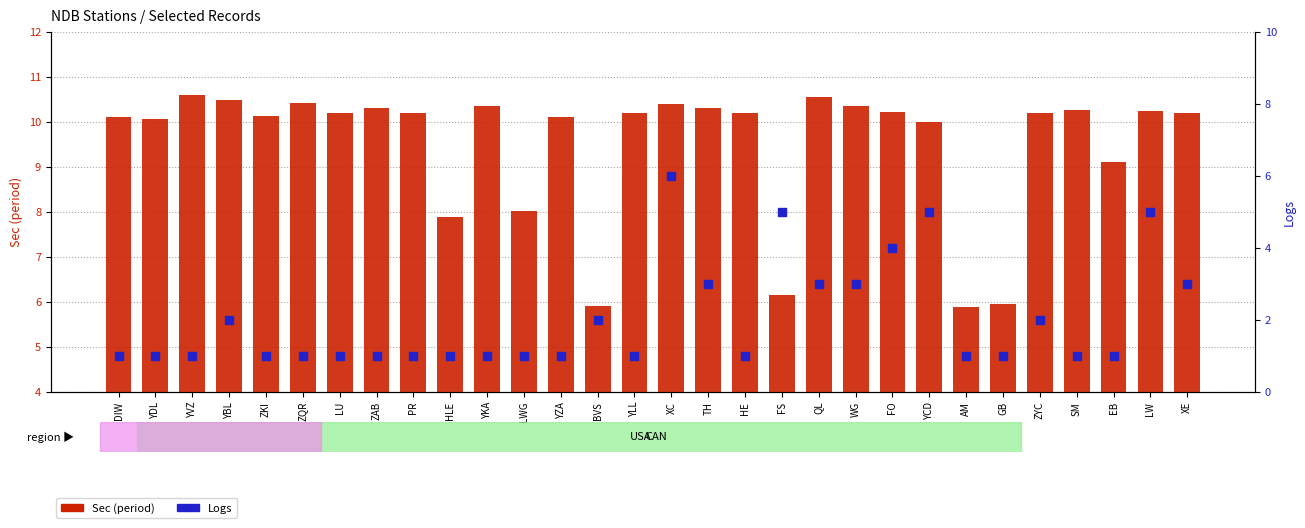

What is the total value across all series at PR?

11.2